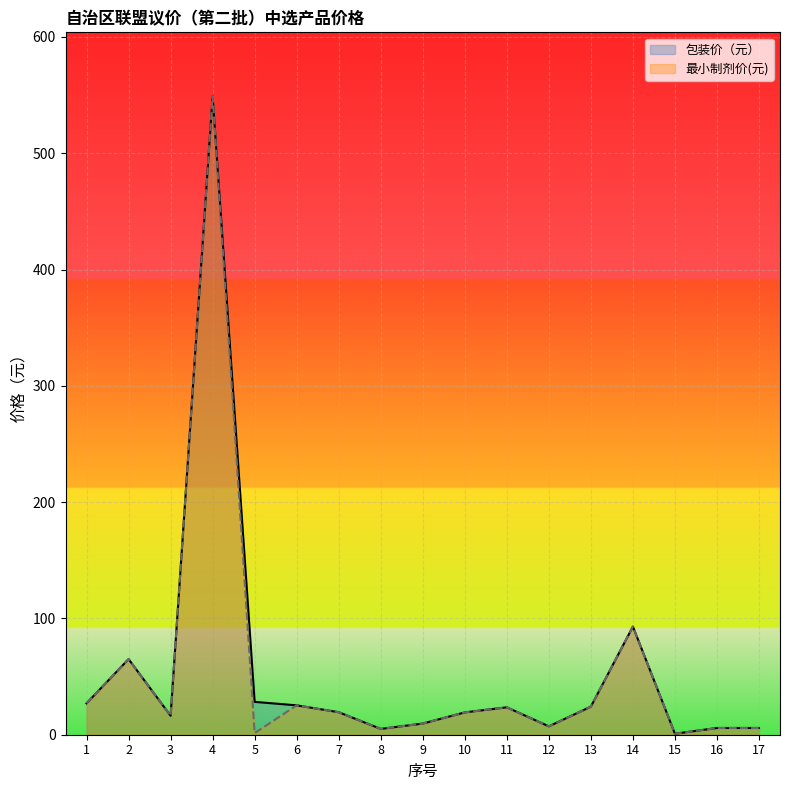

Which has a higher value, 2 or 1?

2